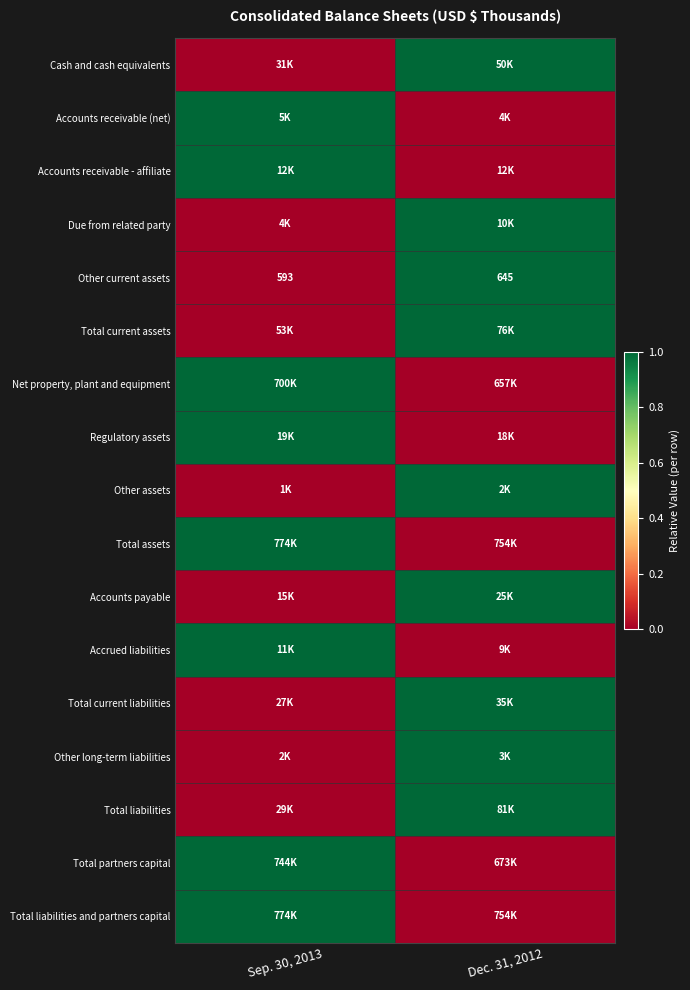

Is it true that Other current assets equals 203 at Sep. 30, 2013?

False